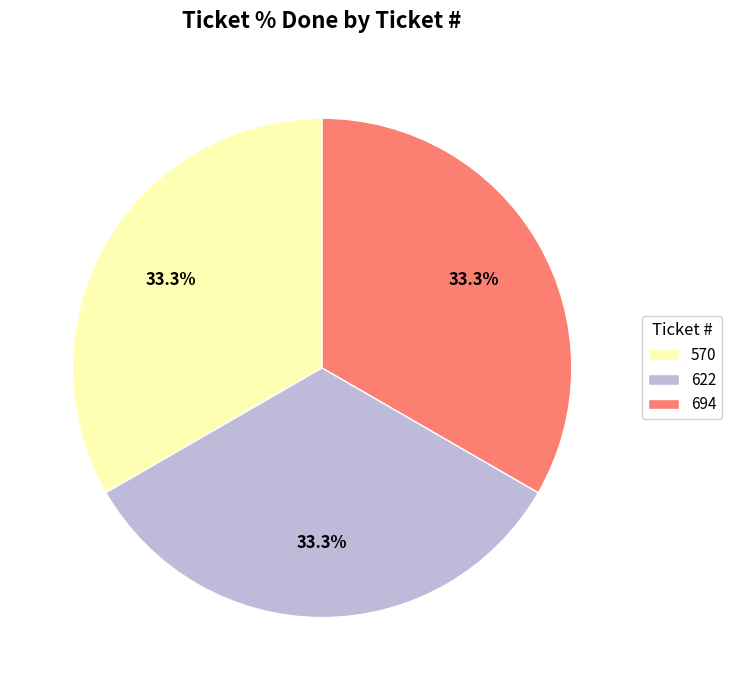

What is the ratio of the value at 570 to the value at 694?

1.0